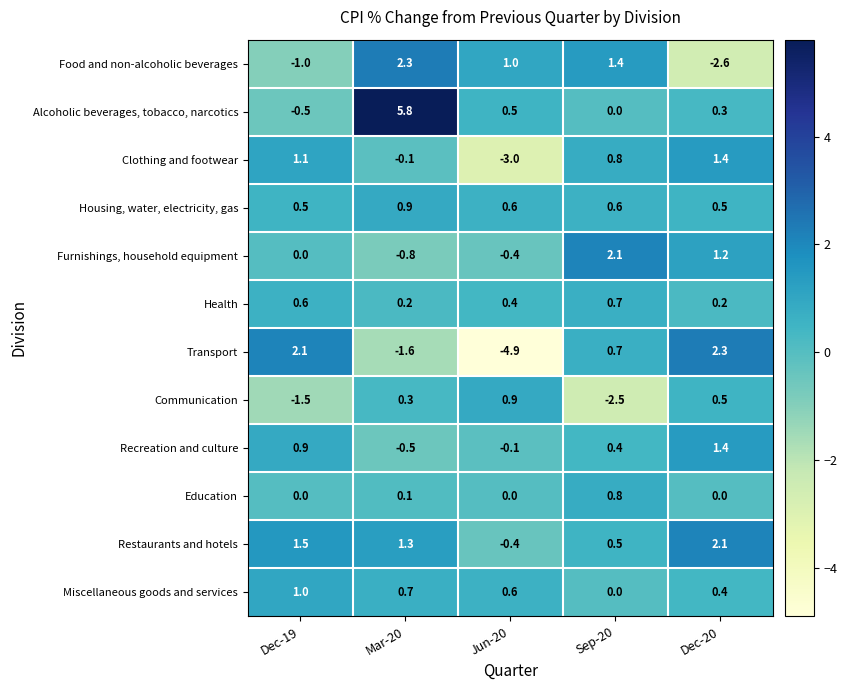

The value of Restaurants and hotels at Dec-20 is 2.1. True or false?

True